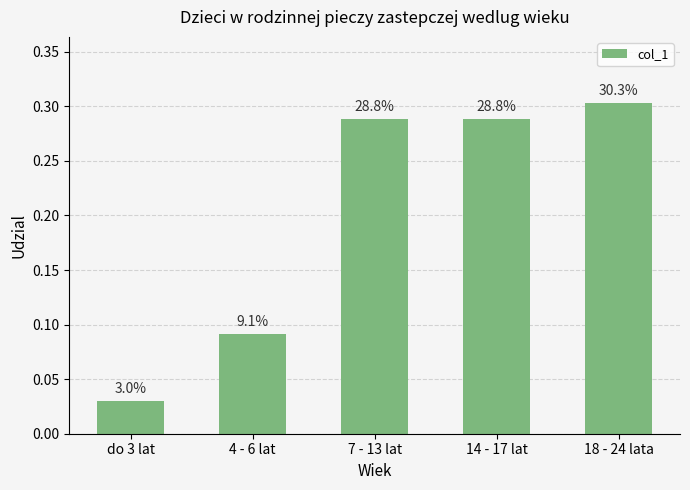

How many bars are there in total?

5